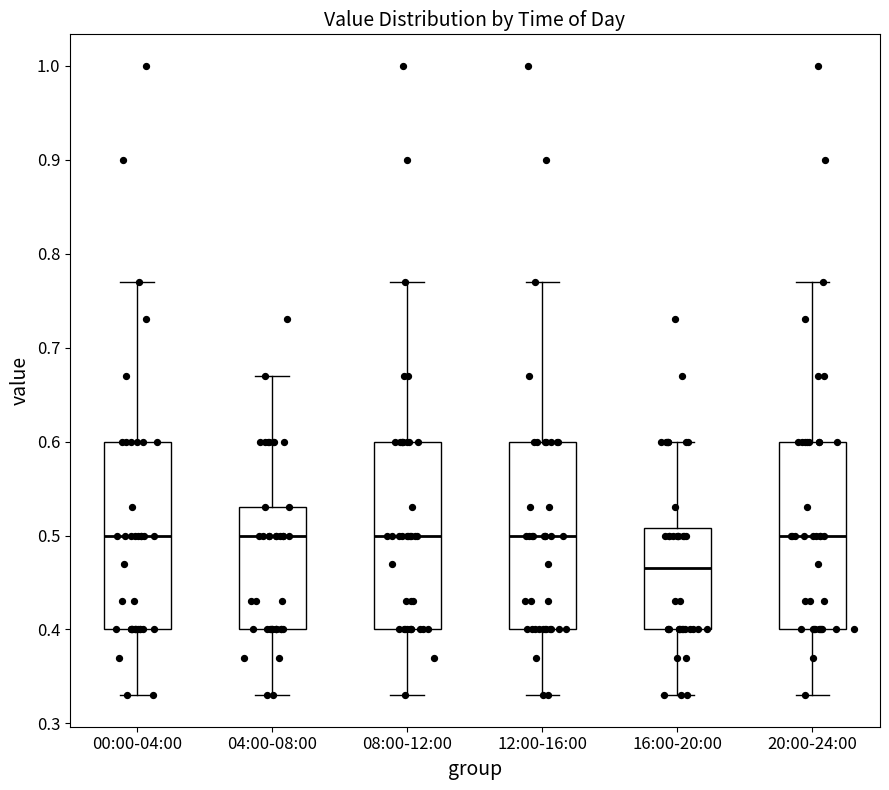

Reading left to right, transcribe this box plot: for each box, give where its median line is, the range the box spans, and where its two whiskers end, as read against the y-axis. The values are not printed on the chart, so give them approximately, as read against the axis.

00:00-04:00: median 0.50, box 0.40 to 0.60, whiskers 0.33 to 0.77
04:00-08:00: median 0.50, box 0.40 to 0.53, whiskers 0.33 to 0.67
08:00-12:00: median 0.50, box 0.40 to 0.60, whiskers 0.33 to 0.77
12:00-16:00: median 0.50, box 0.40 to 0.60, whiskers 0.33 to 0.77
16:00-20:00: median 0.47, box 0.40 to 0.51, whiskers 0.33 to 0.60
20:00-24:00: median 0.50, box 0.40 to 0.60, whiskers 0.33 to 0.77